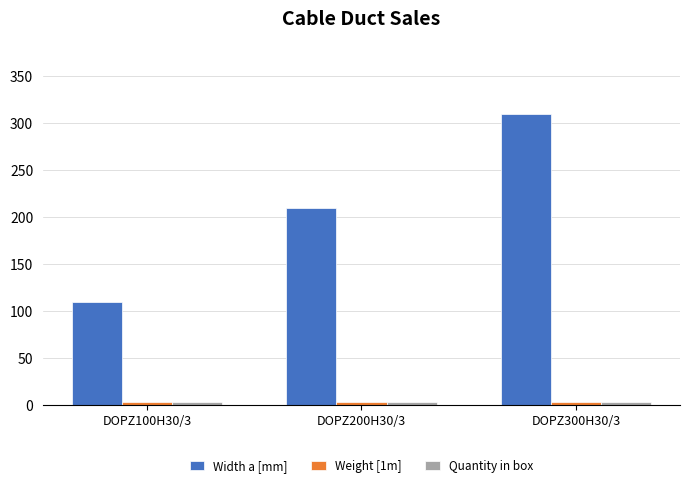

What is the greatest value displayed?

310.0